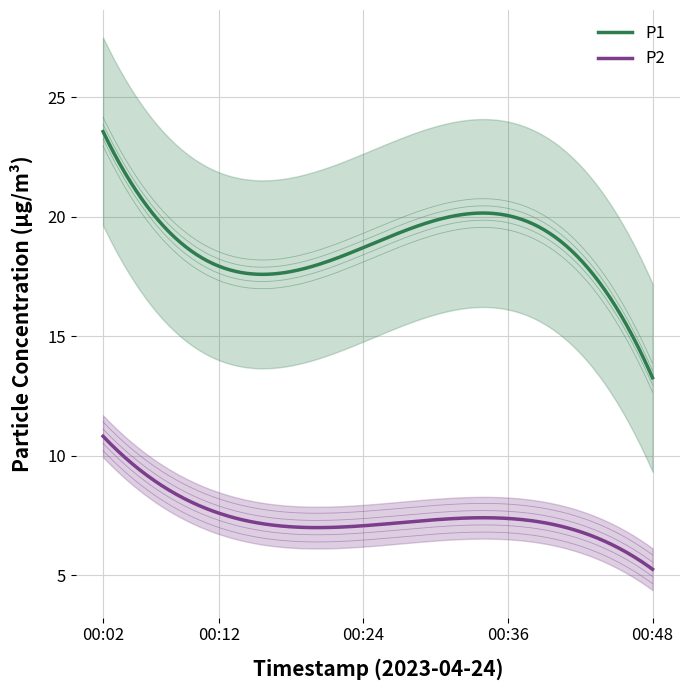

How many data points in P2 are above 7?

13